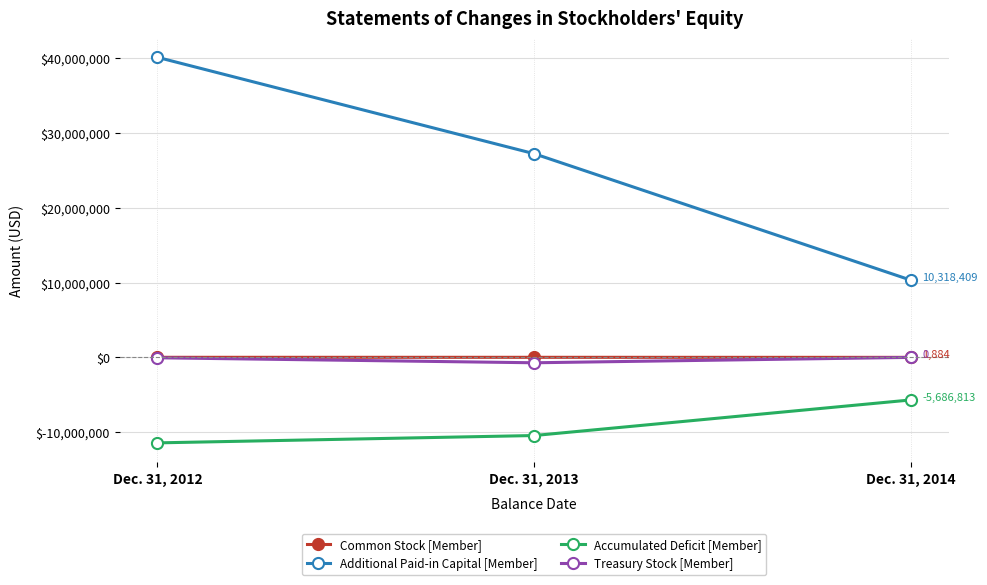

What is the difference between the maximum and minimum values in the Common Stock [Member] series?

6949